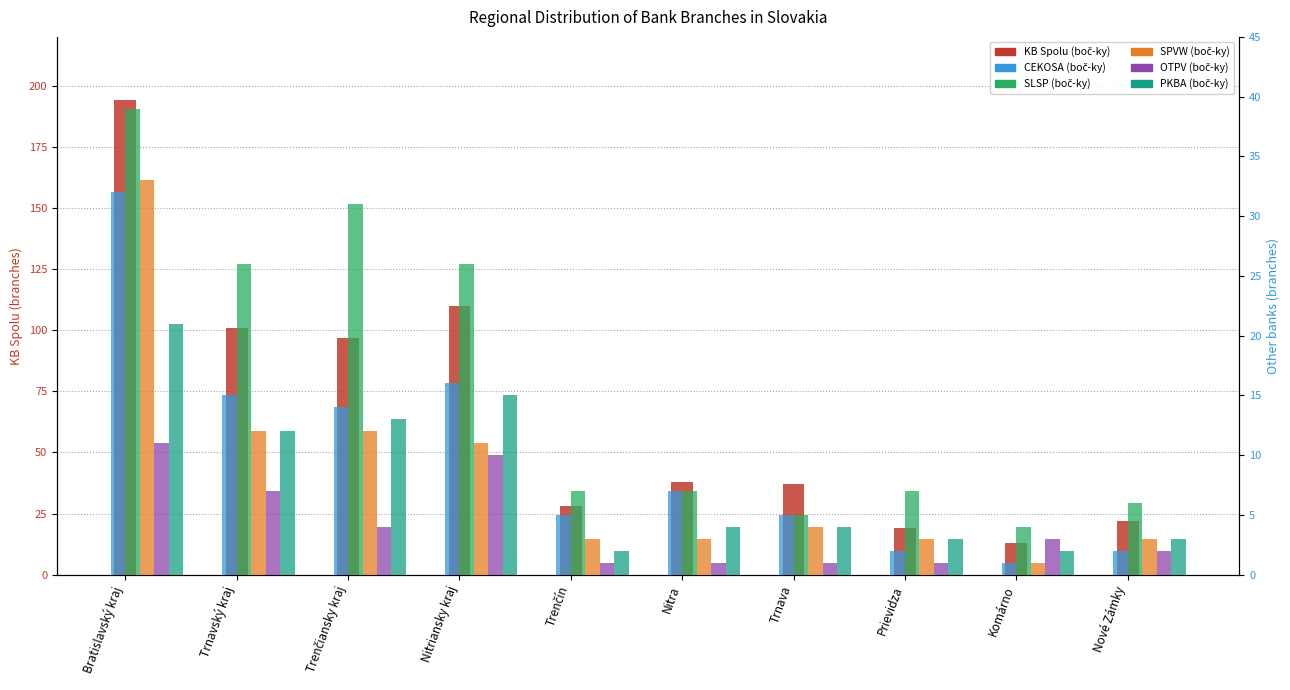

What is the label of the 1st bar from the right?

Nové Zámky